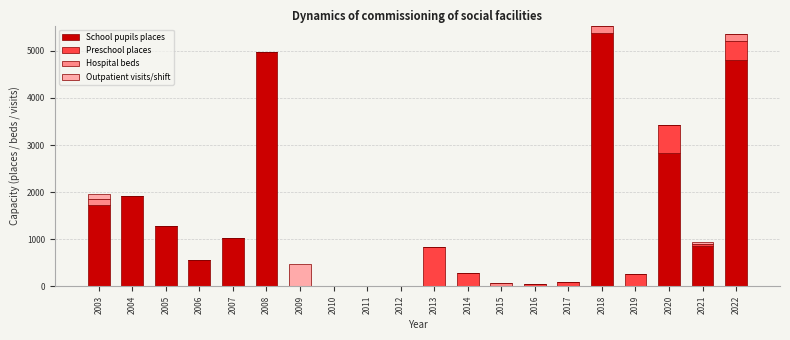

Which category has the highest value in the School pupils places series?

2018